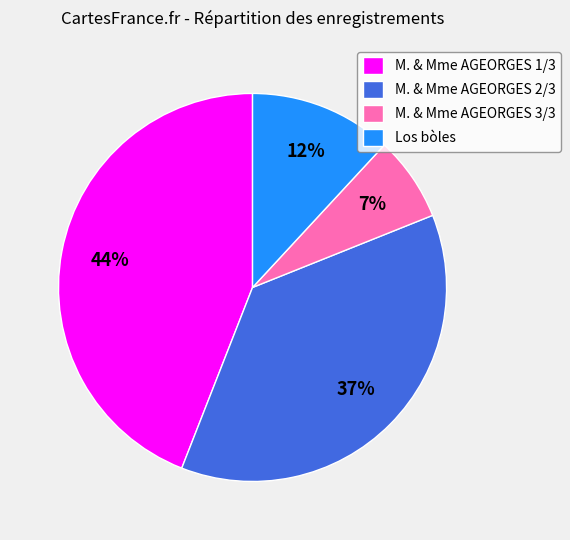

Count the number of slices in the pie.

4